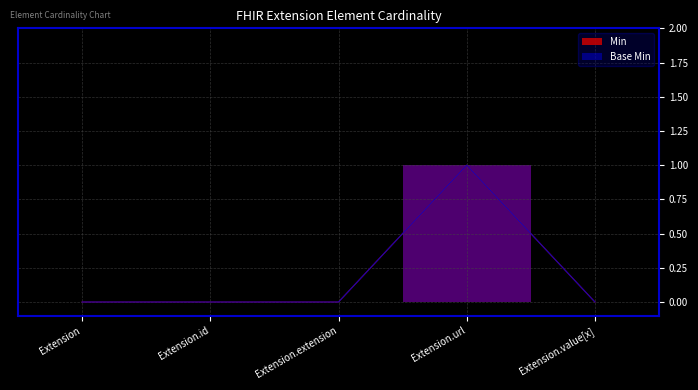

Reading left to right, transcribe all the data shown in this chart.

Base Min: 0	0	0	1	0
Min: 0	0	0	1	0